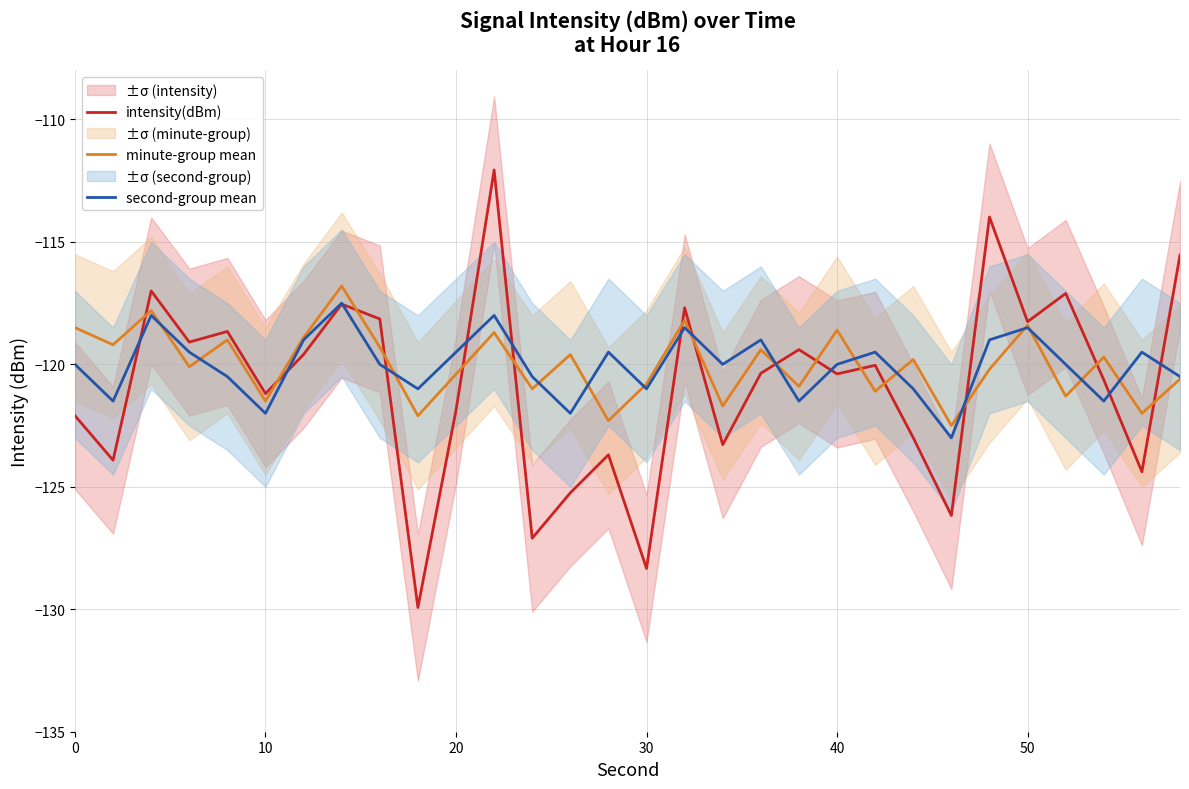

What is the minimum value for second-group mean?

-123.0